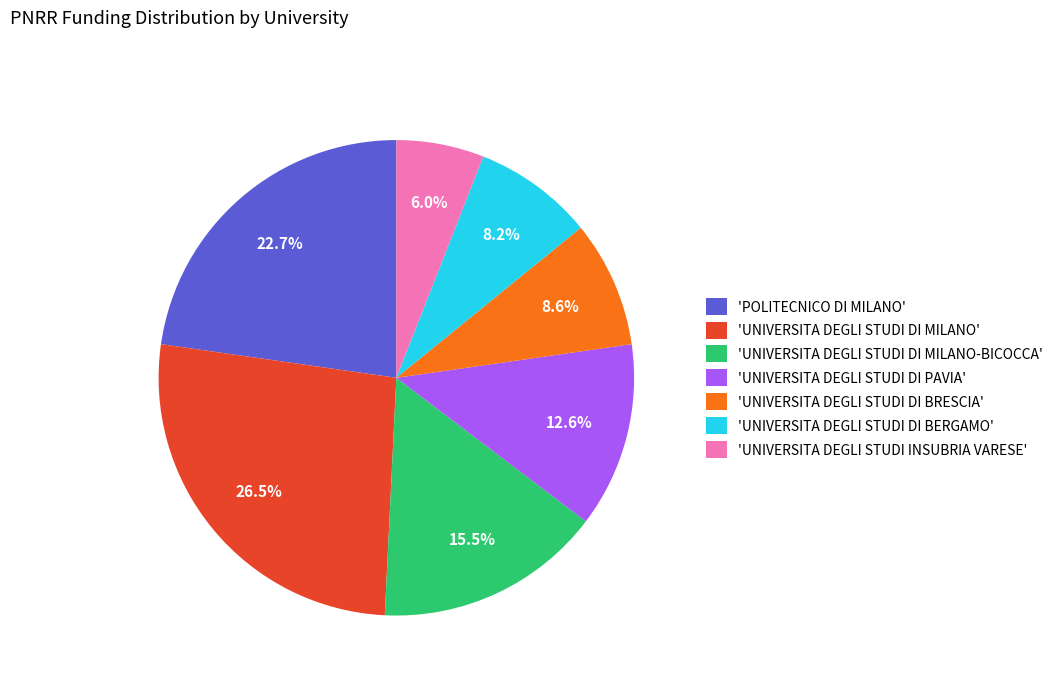

Which category has the biggest portion of the pie?

'UNIVERSITA DEGLI STUDI DI MILANO'